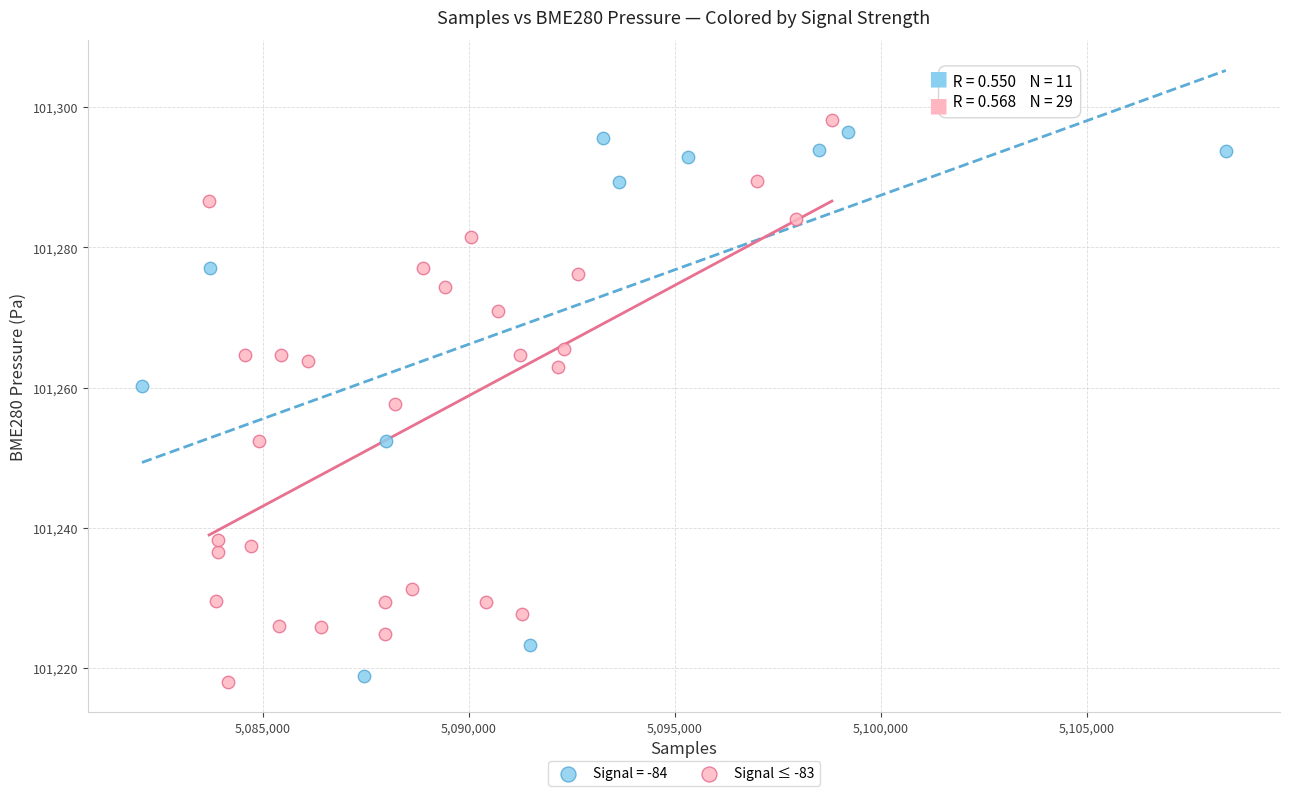

What are all the series names shown in the legend?

Signal = -84, Signal ≤ -83